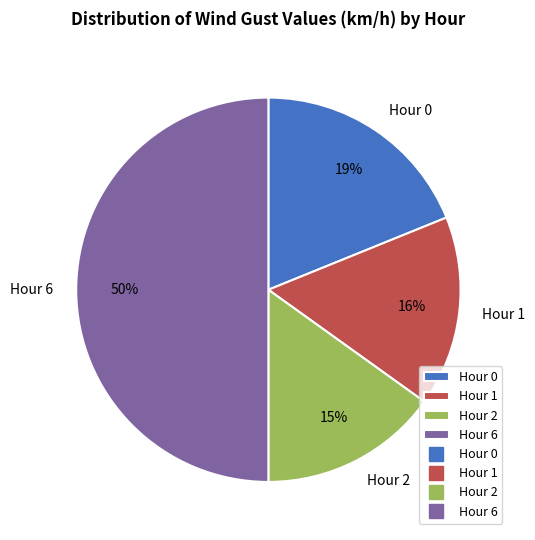

To the nearest percent, what percentage of the pie is Hour 6?

50%